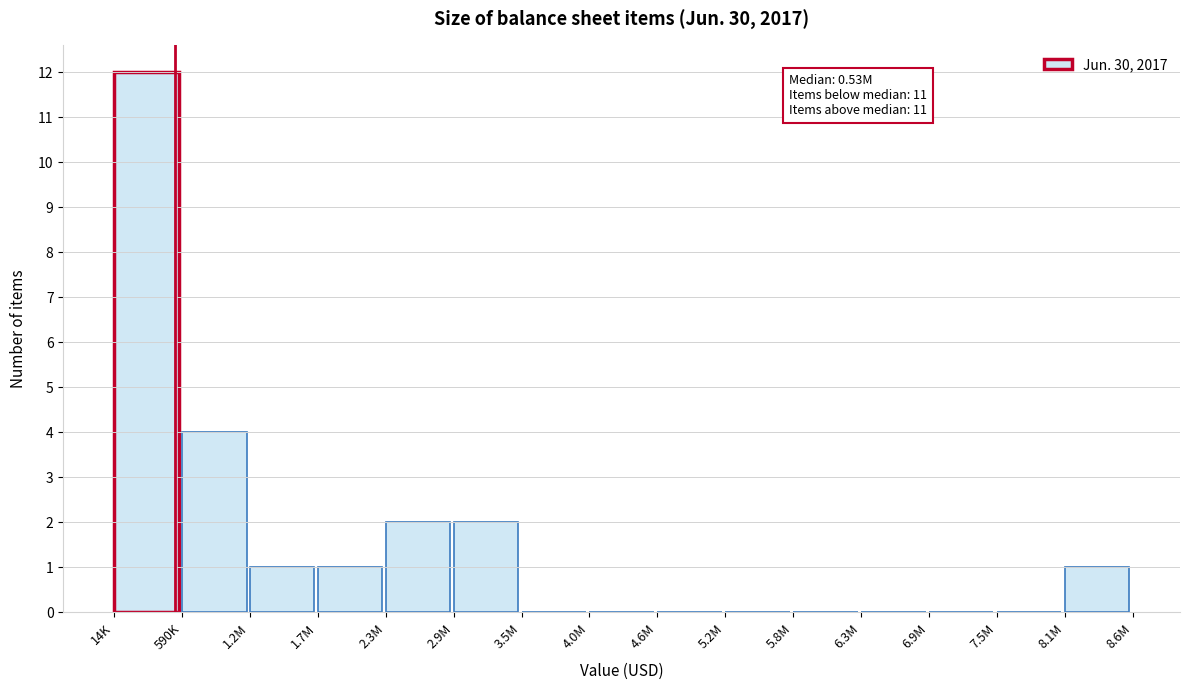

Reading left to right, what are all the values shown in this chart?

14K=12	590K=4	1.2M=1	1.7M=1	2.3M=2	2.9M=2	3.5M=0	4.0M=0	4.6M=0	5.2M=0	5.8M=0	6.3M=0	6.9M=0	7.5M=0	8.1M=1